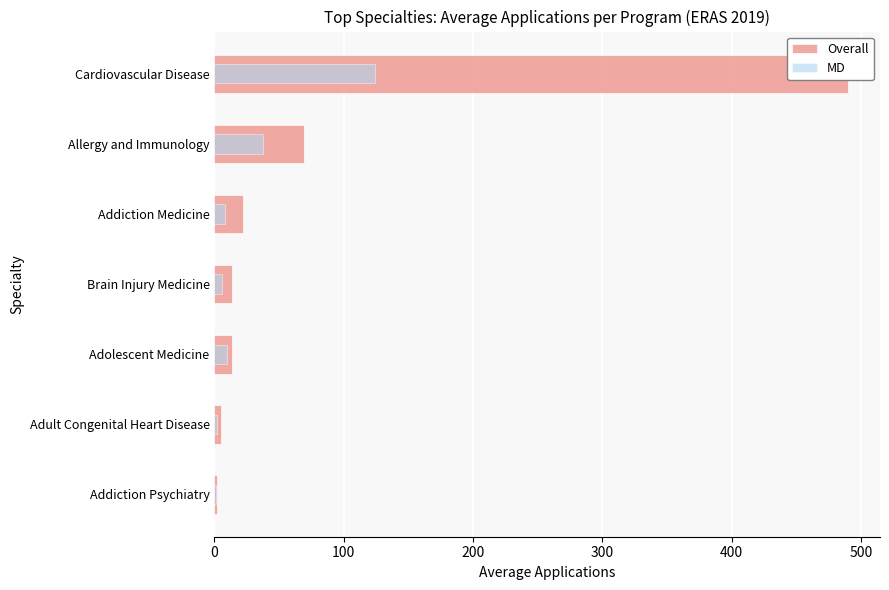

What is the maximum value for MD?

124.4